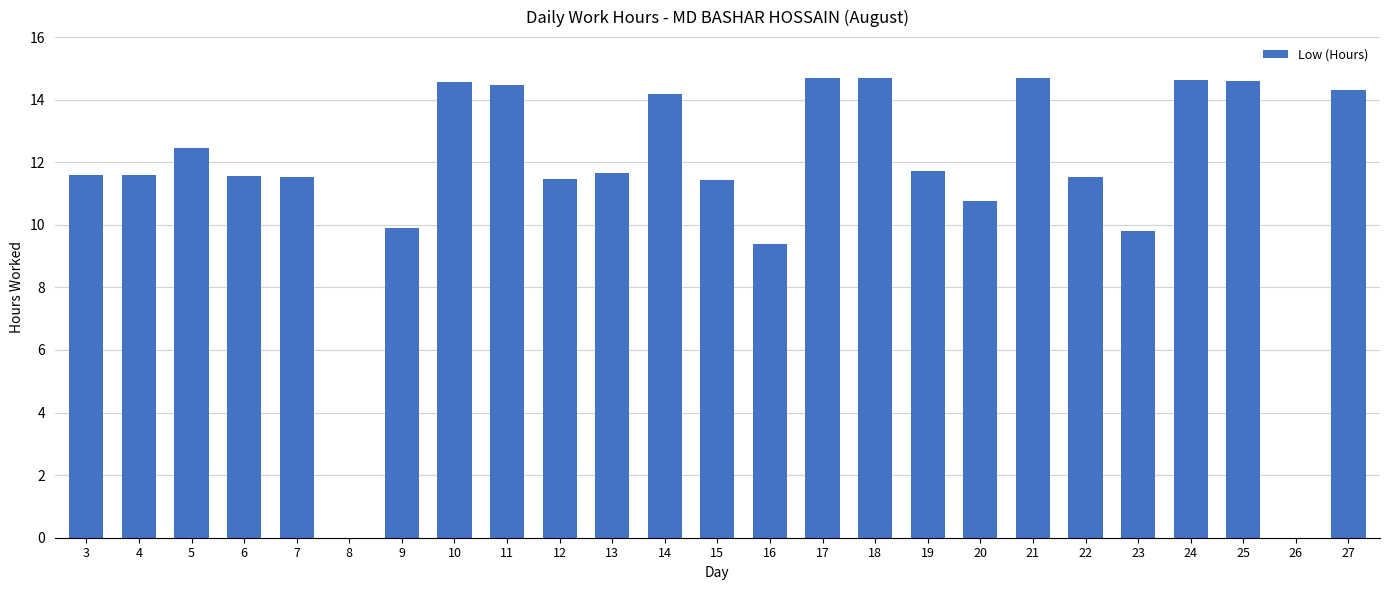

What is the approximate value at 6?

11.6